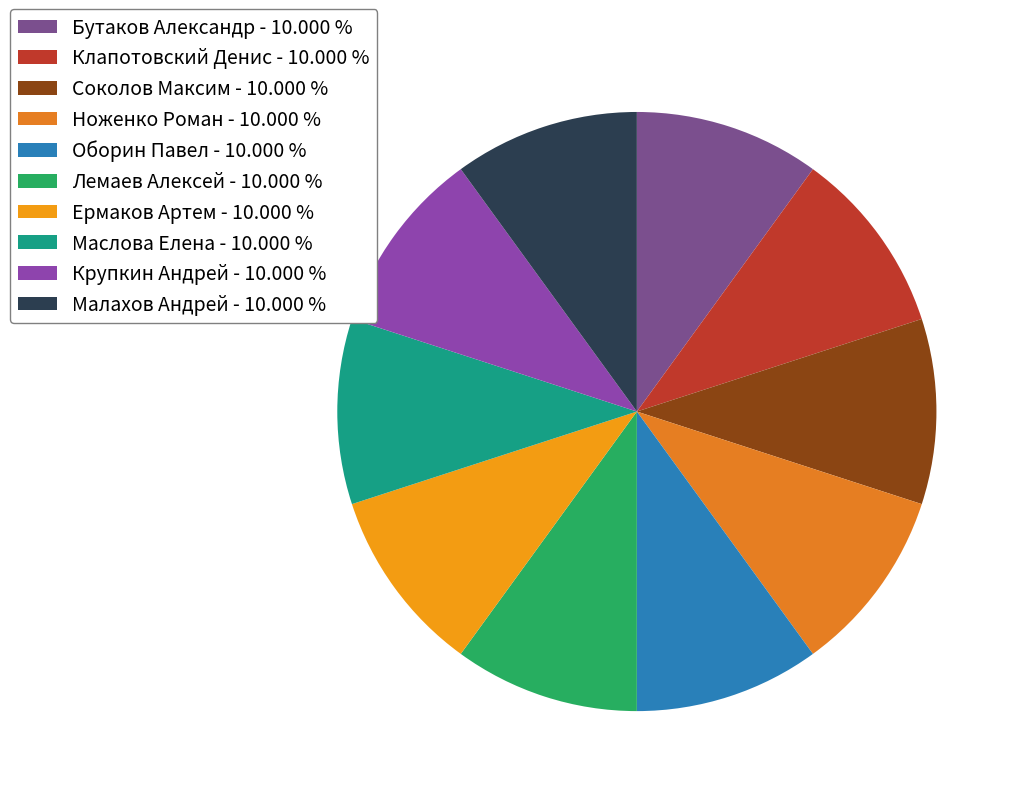

How many segments does this pie chart have?

10